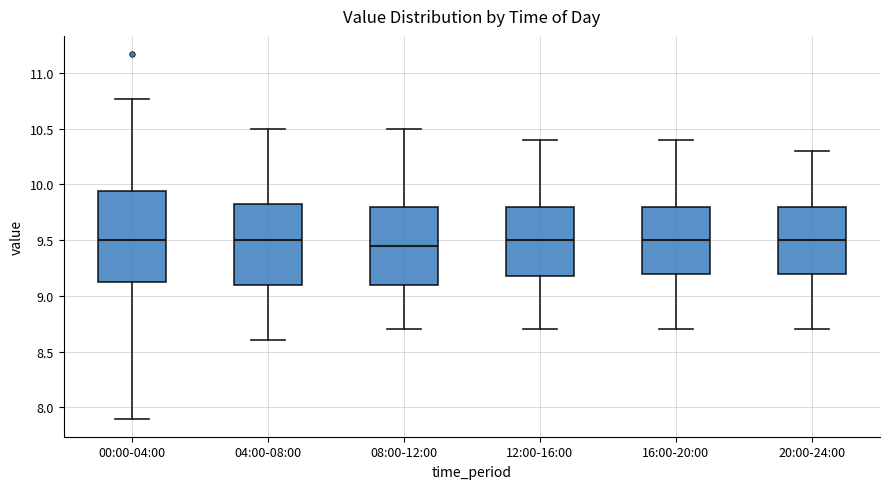

Reading left to right, transcribe this box plot: for each box, give where its median line is, the range the box spans, and where its two whiskers end, as read against the y-axis. The values are not printed on the chart, so give them approximately, as read against the axis.

00:00-04:00: median 9.50, box 9.10 to 9.95, whiskers 7.90 to 10.75
04:00-08:00: median 9.50, box 9.10 to 9.85, whiskers 8.60 to 10.50
08:00-12:00: median 9.45, box 9.10 to 9.80, whiskers 8.70 to 10.50
12:00-16:00: median 9.50, box 9.20 to 9.80, whiskers 8.70 to 10.40
16:00-20:00: median 9.50, box 9.20 to 9.80, whiskers 8.70 to 10.40
20:00-24:00: median 9.50, box 9.20 to 9.80, whiskers 8.70 to 10.30